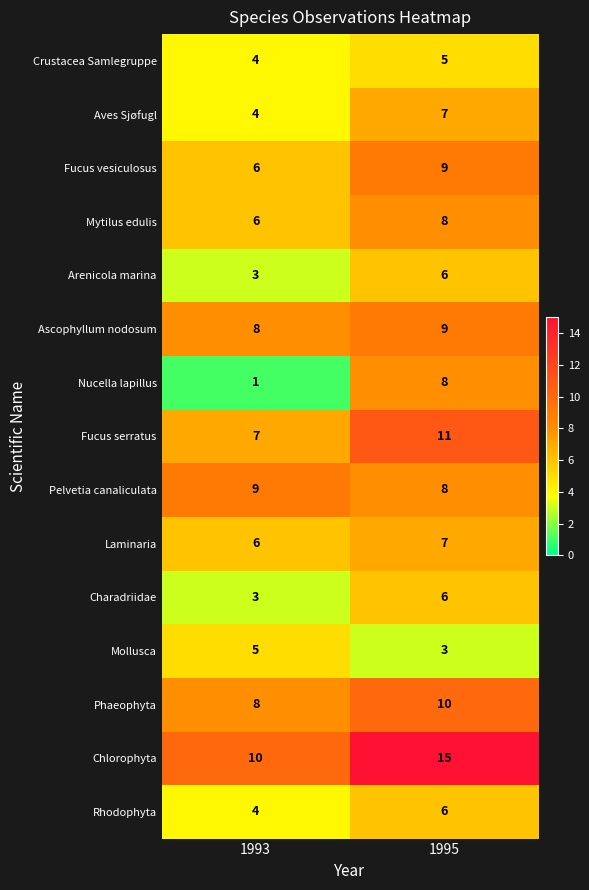

What is the total value across all series at 1993?

84